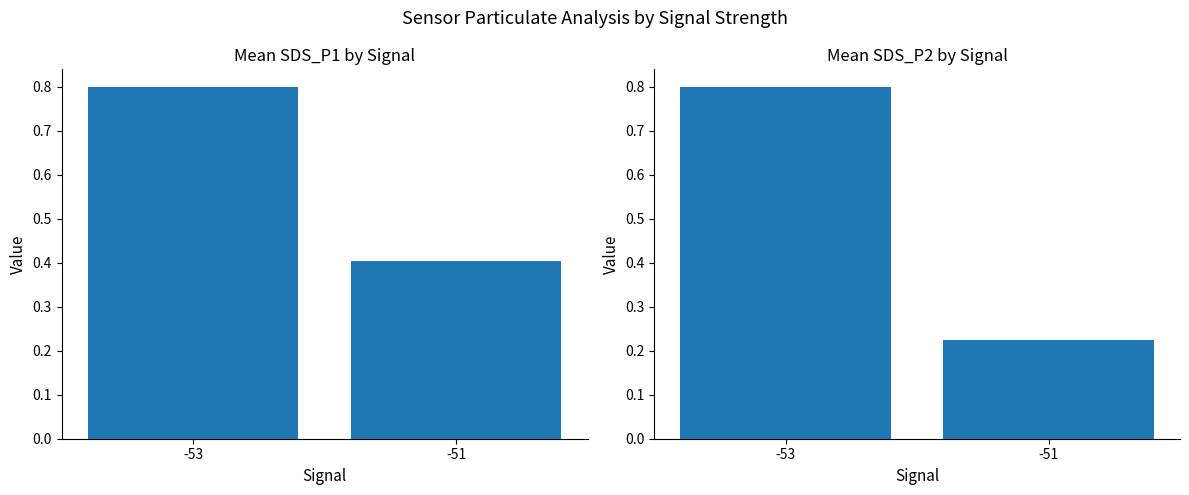

Between -51 and -53, which is larger?

-53